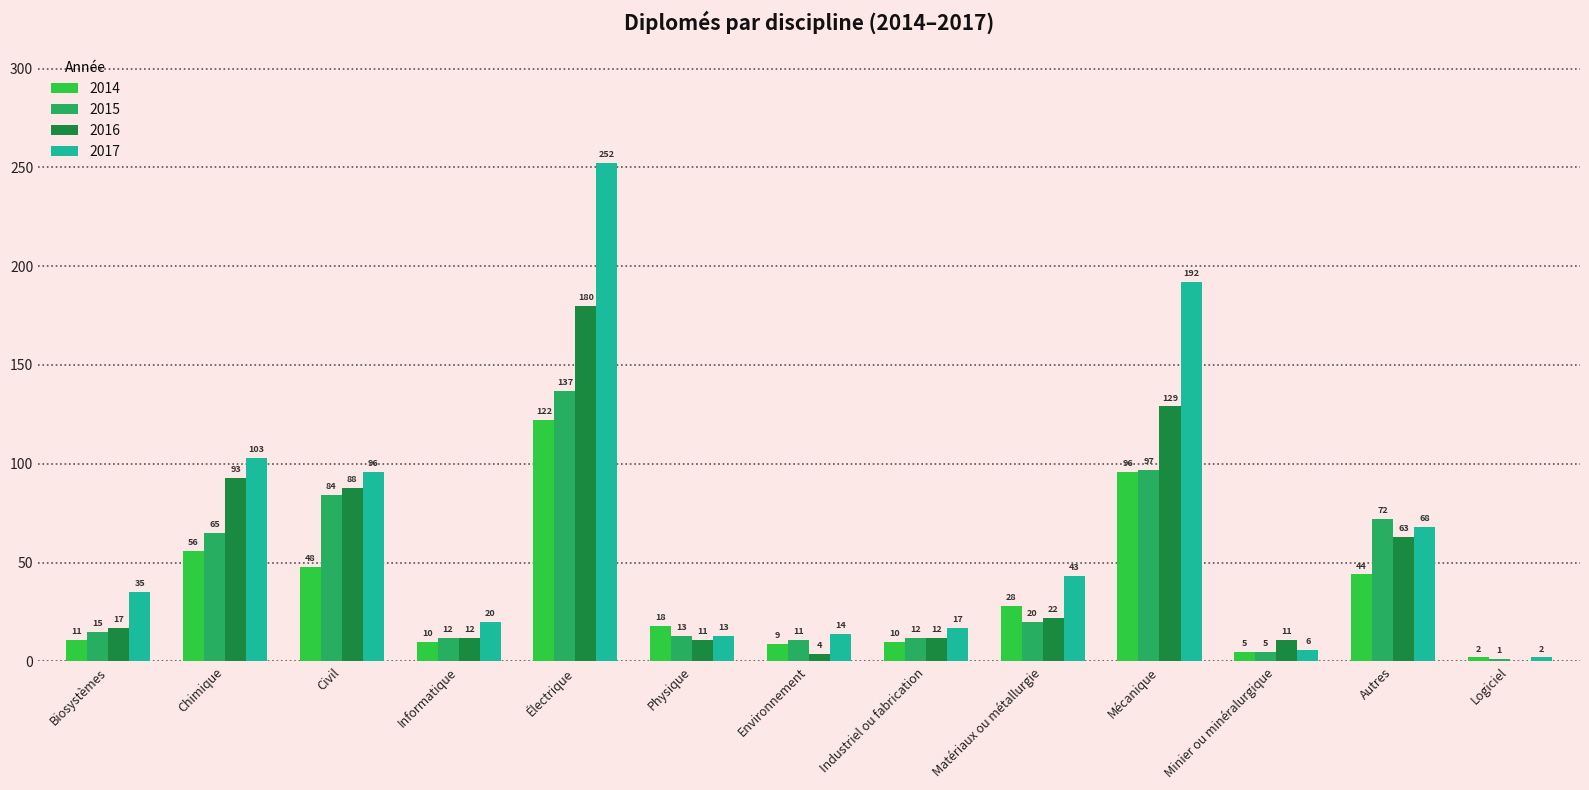

What is the maximum value for 2016?

180